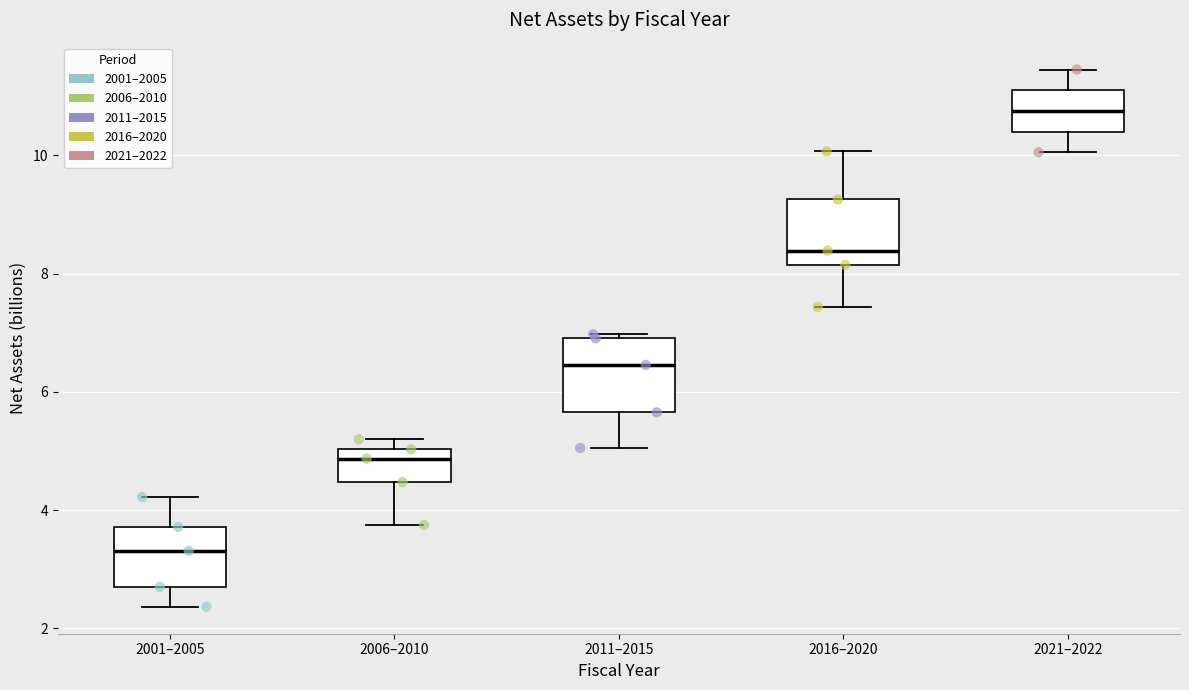

Reading left to right, read every box against the y-axis: the position of its median line, the range the box covers, and the ends of its whiskers. The values are not printed on the chart, so give them approximately, as read against the axis.

2001–2005: median 3.4, box 2.8 to 3.8, whiskers 2.4 to 4.2
2006–2010: median 4.8, box 4.4 to 5.0, whiskers 3.8 to 5.2
2011–2015: median 6.4, box 5.6 to 7.0, whiskers 5.0 to 7.0 (just above the box's upper edge)
2016–2020: median 8.4, box 8.2 to 9.2, whiskers 7.4 to 10.0
2021–2022: median 10.8, box 10.4 to 11.2, whiskers 10.0 to 11.4